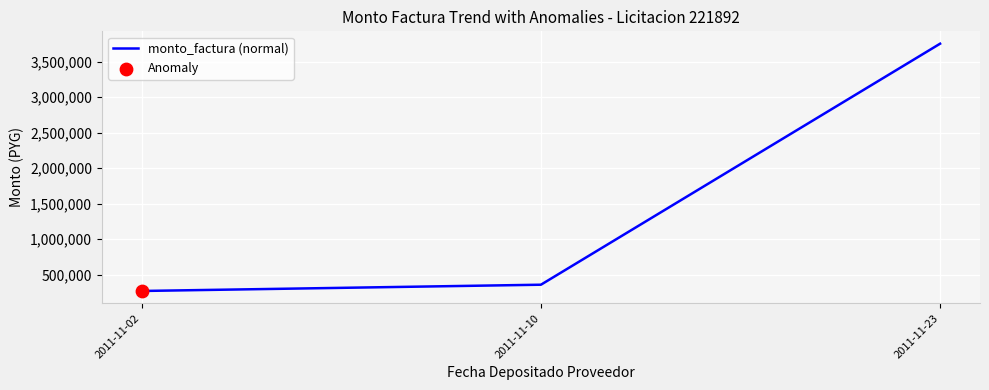

Approximately how many times larger is the value at 2011-11-02 compared to 2011-11-23?

0.1